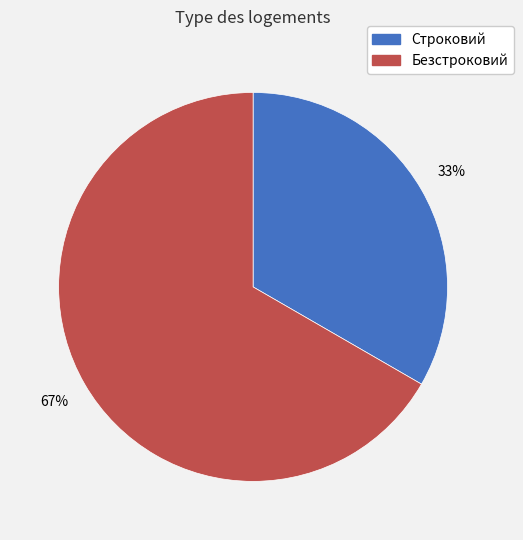

To the nearest percent, what is the combined percentage of Безстроковий and Строковий?

100%